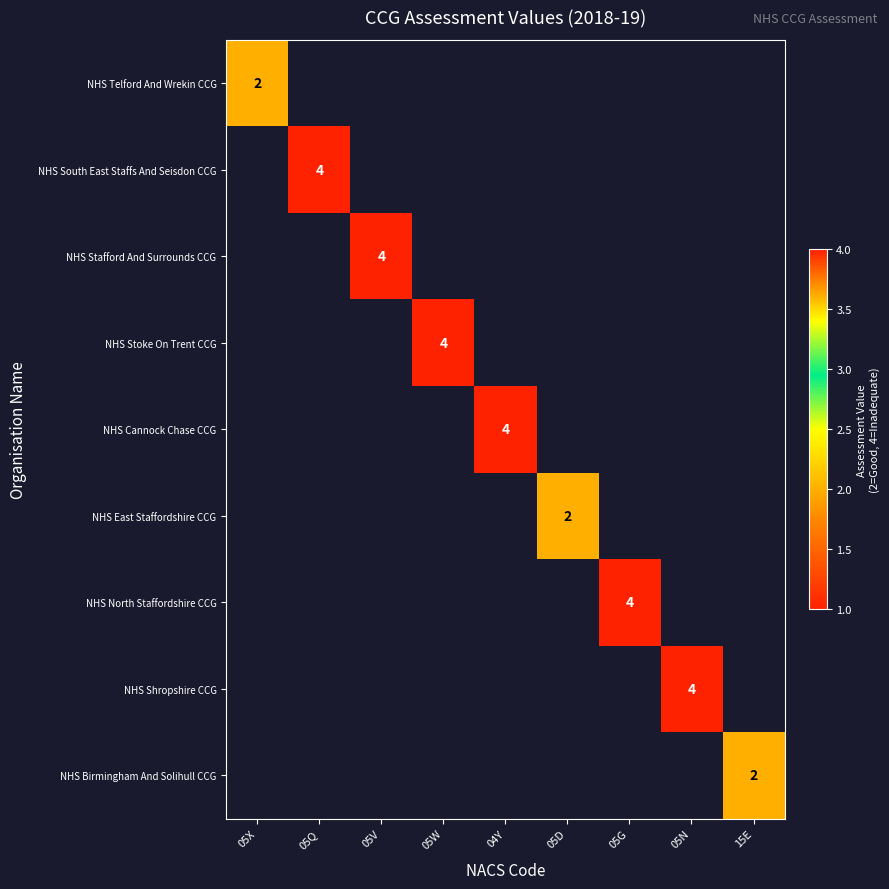

Is it true that NHS North Staffordshire CCG equals 2 at 05G?

False